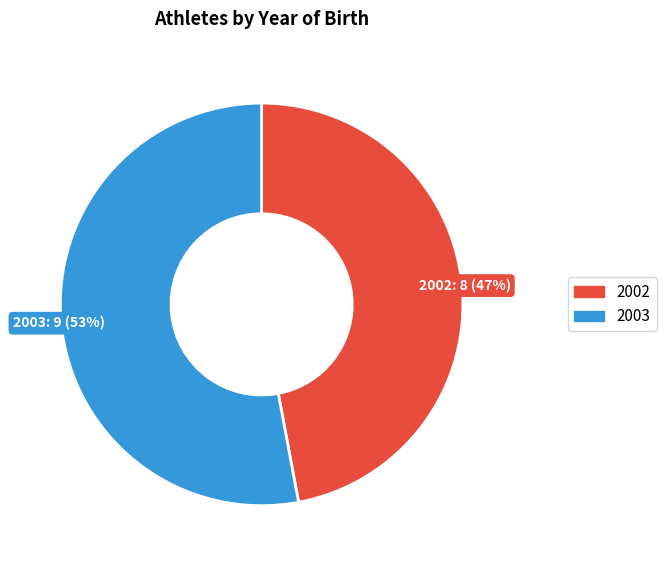

Between 2003 and 2002, which is larger?

2003